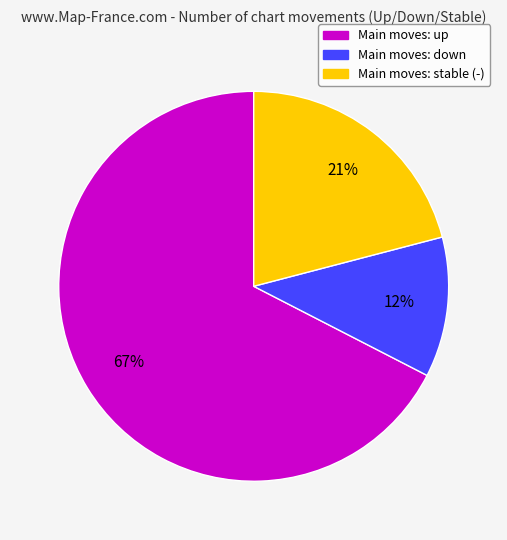

Does any single category account for the majority?

Yes